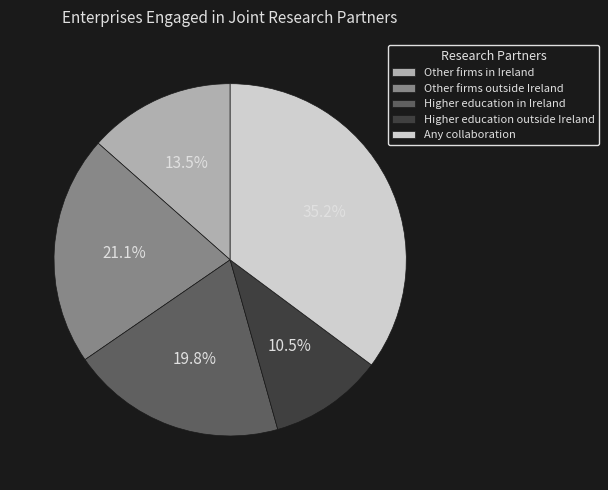

Rank the categories by value from lowest to highest.

Higher education outside Ireland, Other firms in Ireland, Higher education in Ireland, Other firms outside Ireland, Any collaboration